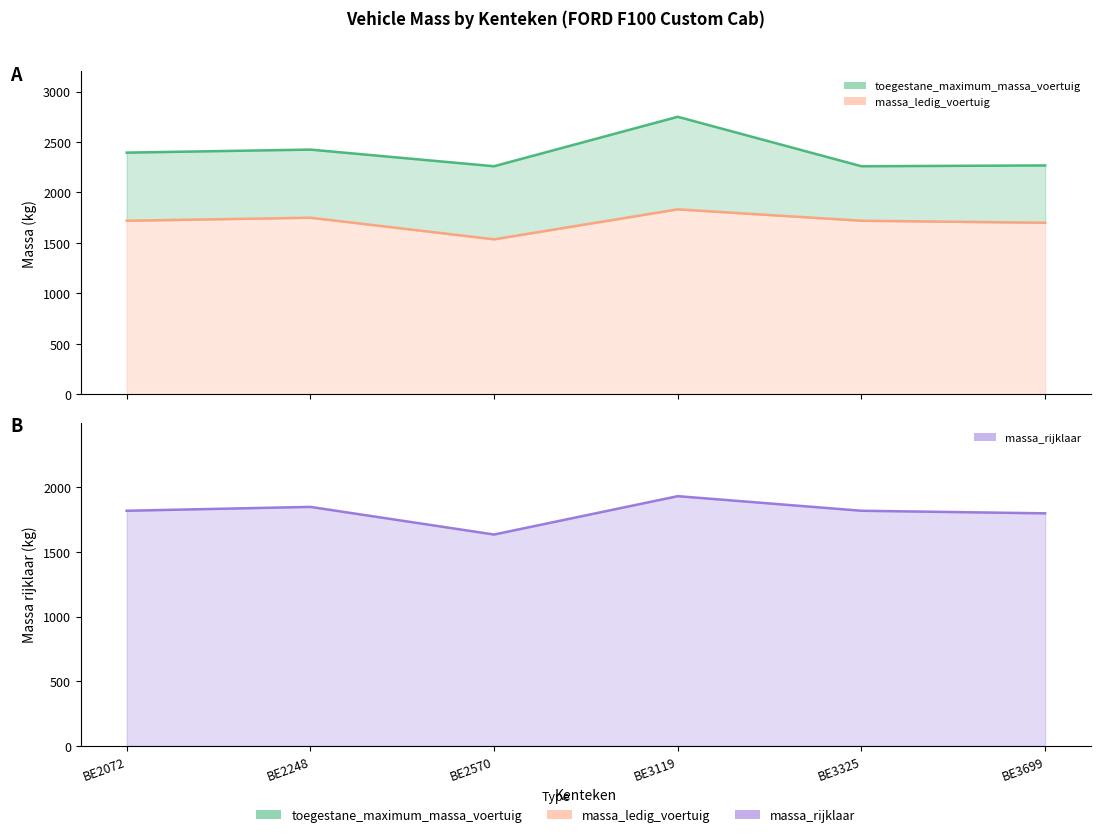

How many categories are shown in the chart?

6